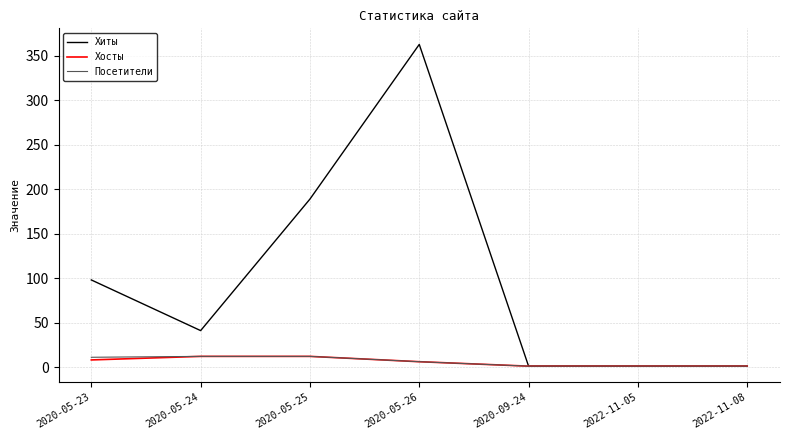

At which category does the chart reach its peak across all series?

2020-05-26